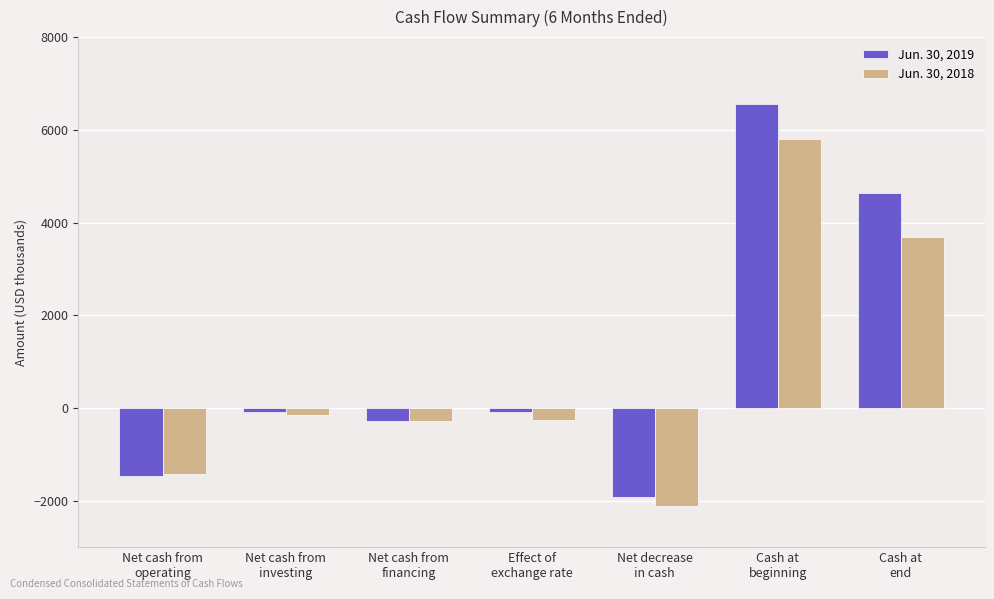

What position from the left is Net cash from
operating?

1